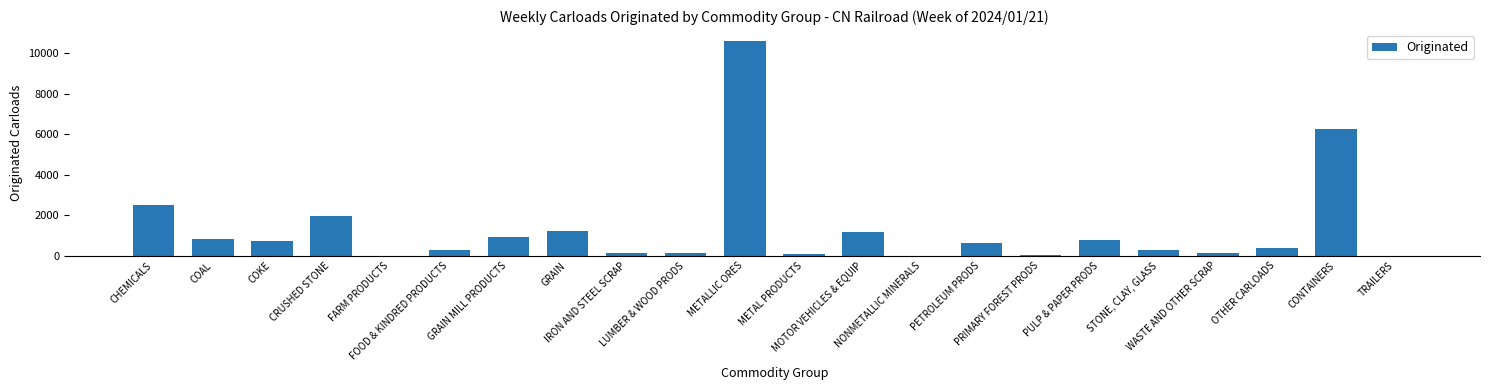

Does the chart contain stacked bars?

No